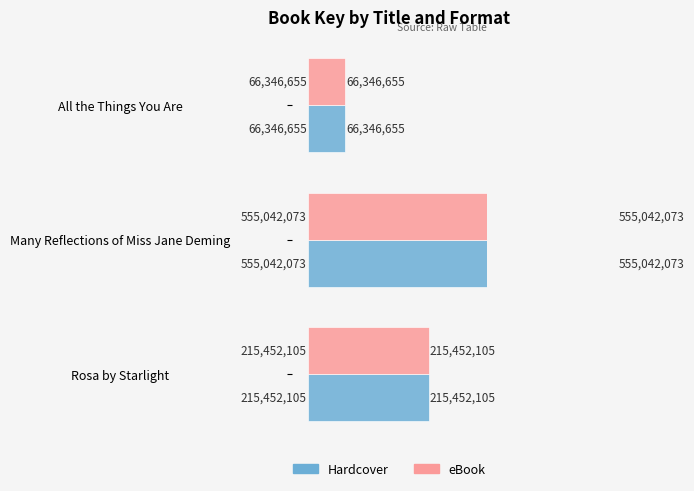

The eBook series shows 215452105 at Rosa by Starlight. True or false?

True